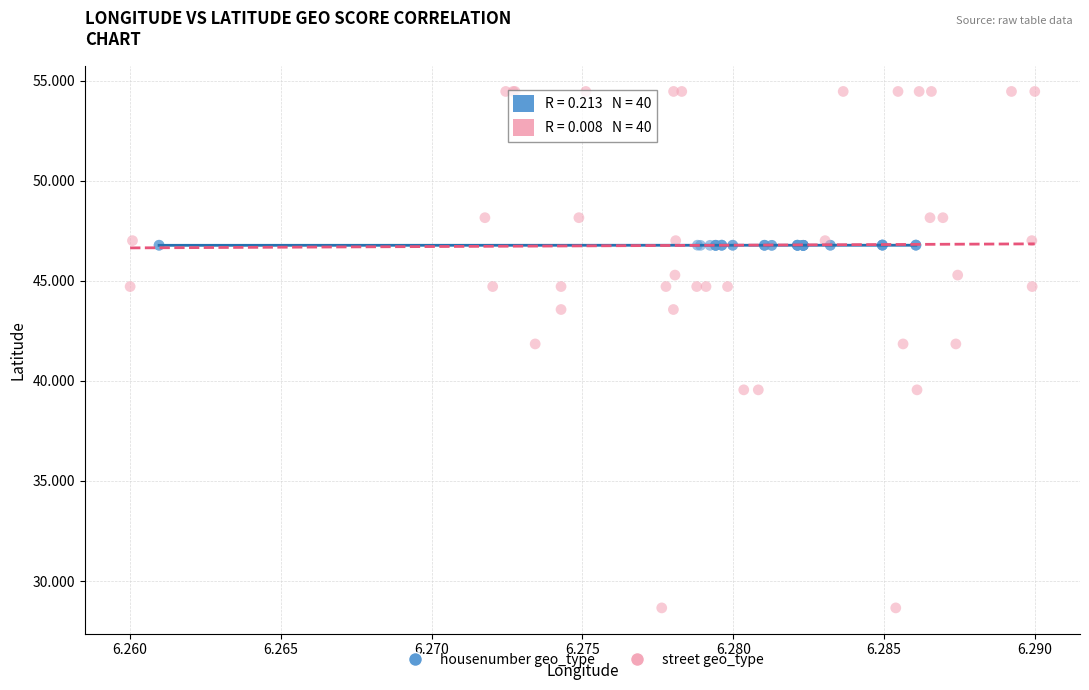

Which series contains the highest Y value?

street geo_type